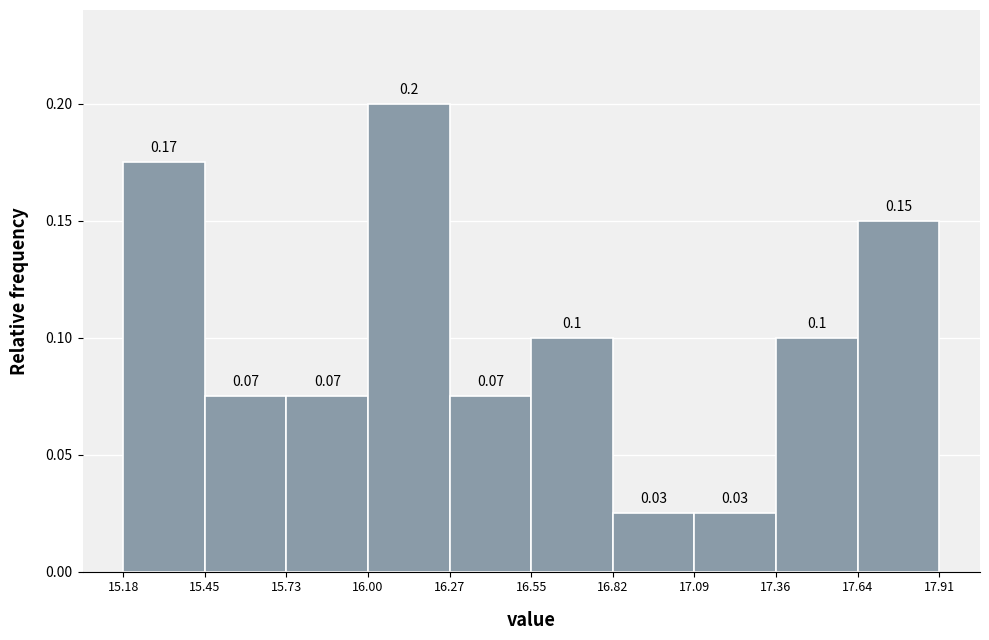

Over which range of the x-axis is the bar tallest?

16.00 to 16.27